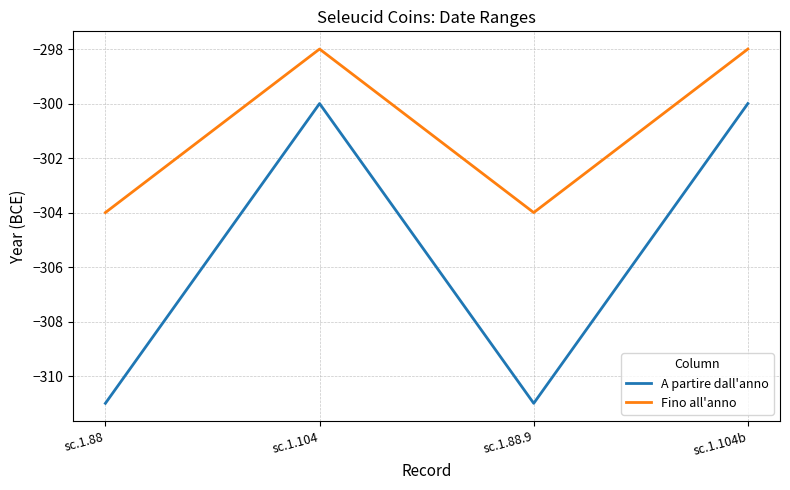

What is the spread (max minus min) of values at sc.1.88?

7